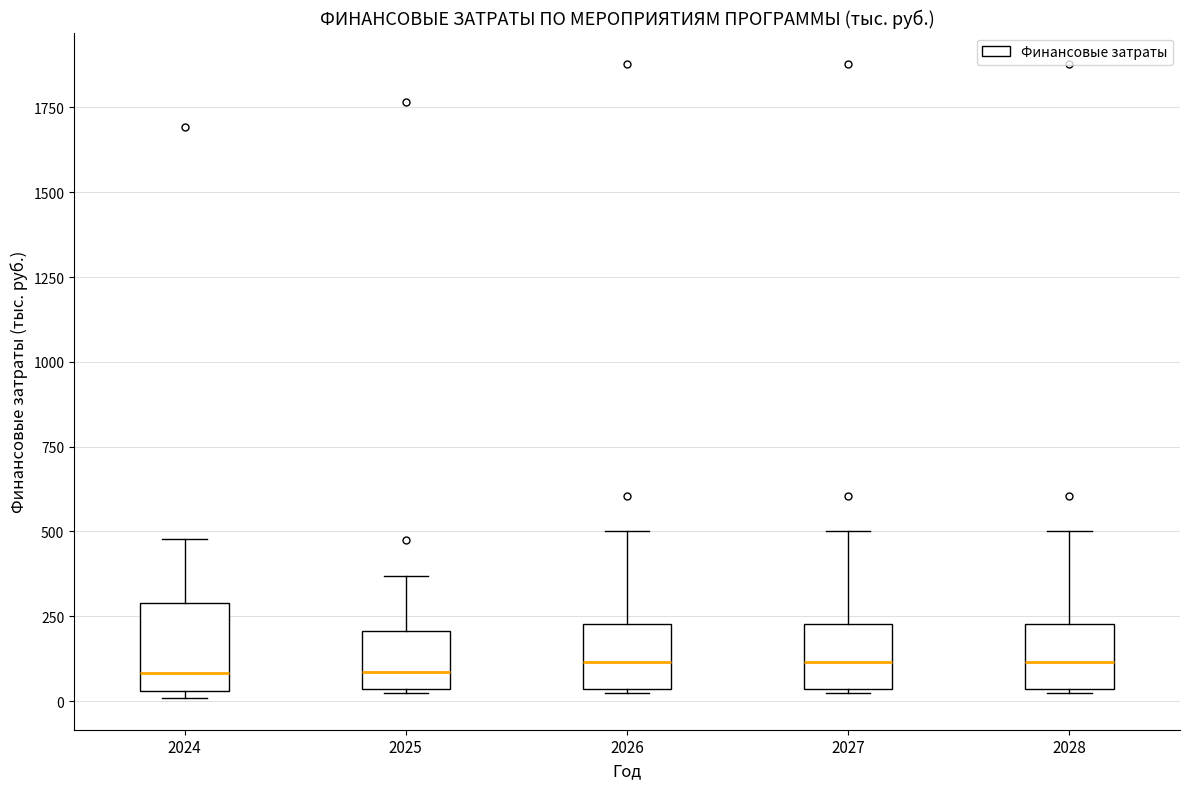

Where is the lower edge of the box at x = 2027 on the y-axis? The values are not printed on the chart, so give them approximately, as read against the axis.

50